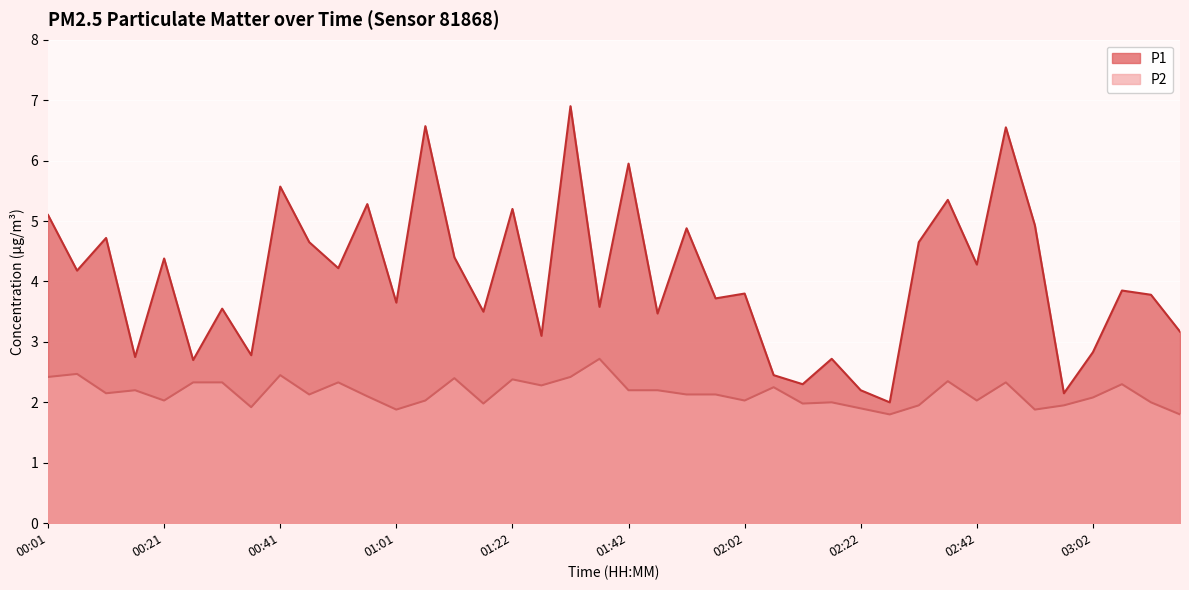

What is the total value across all series at 02:07?

4.7